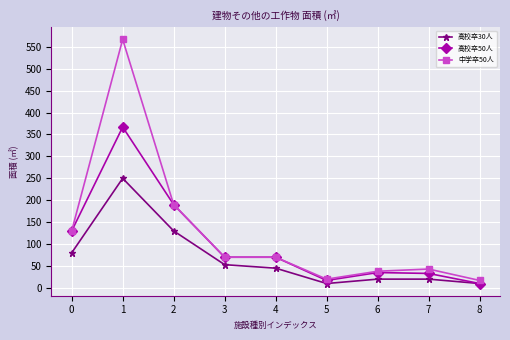

The value of 中学卒50人 at 7 is 70. True or false?

False